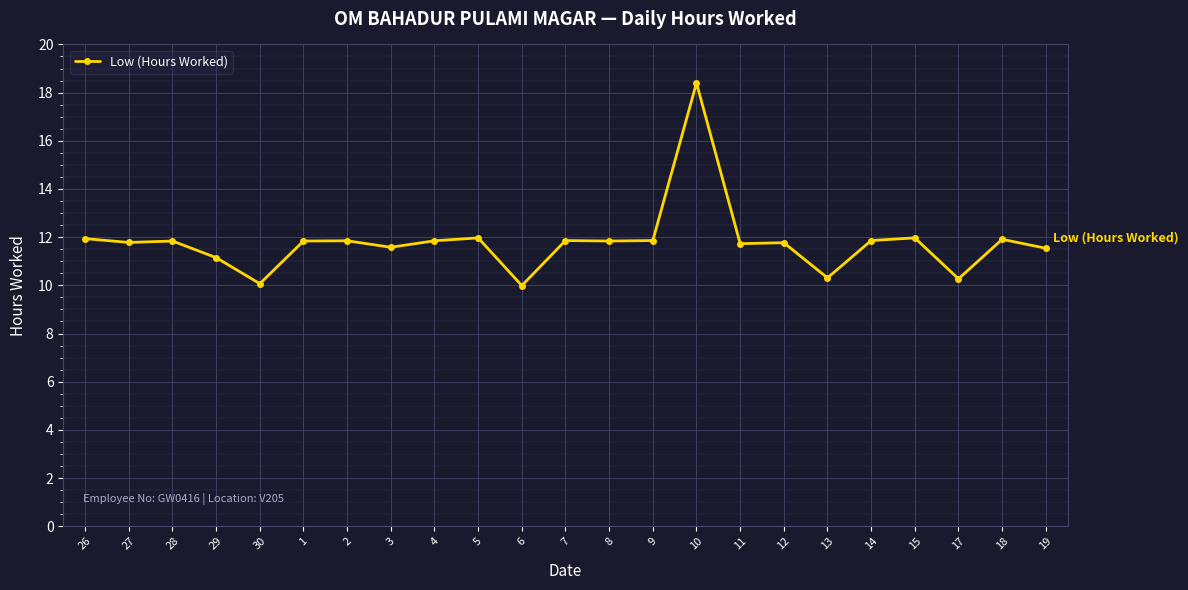

What is the value of the 8th point from the left?

11.6